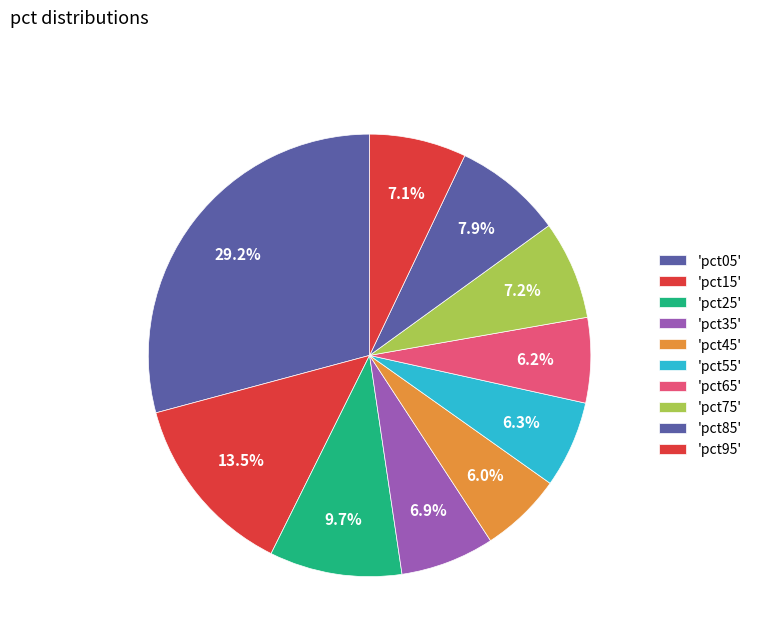

Which slice is the largest?

pct05